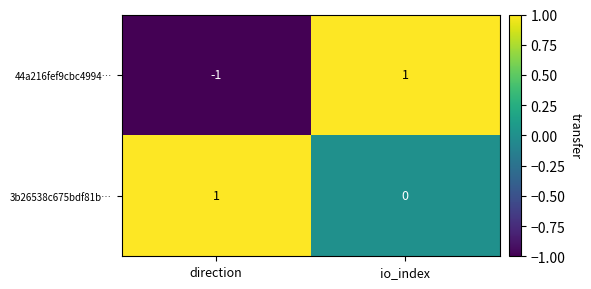

Rank the categories by 3b26538c675bdf81b… value from highest to lowest.

direction, io_index